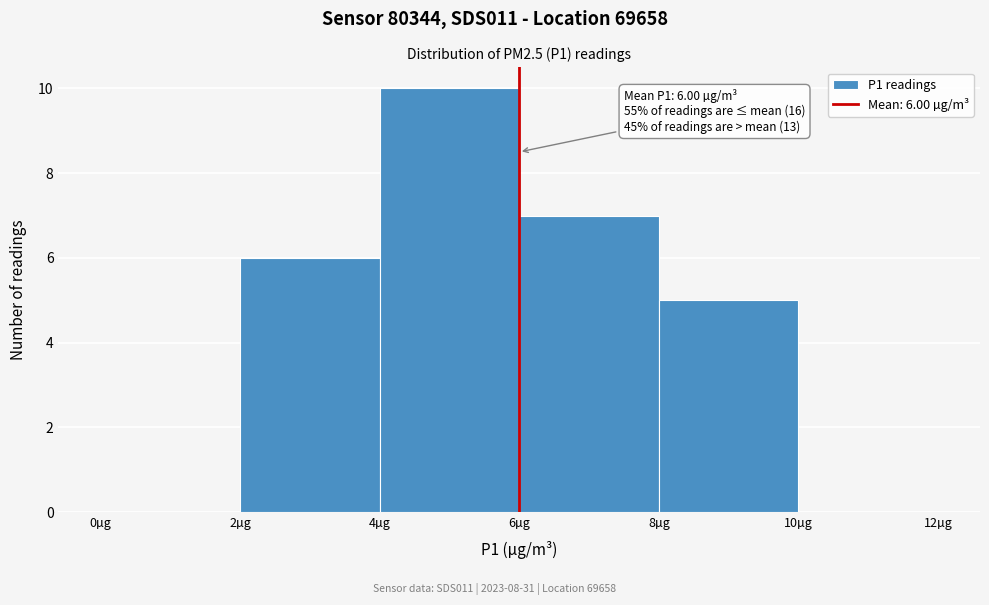

Over which range of the x-axis is the bar tallest?

4 to 6